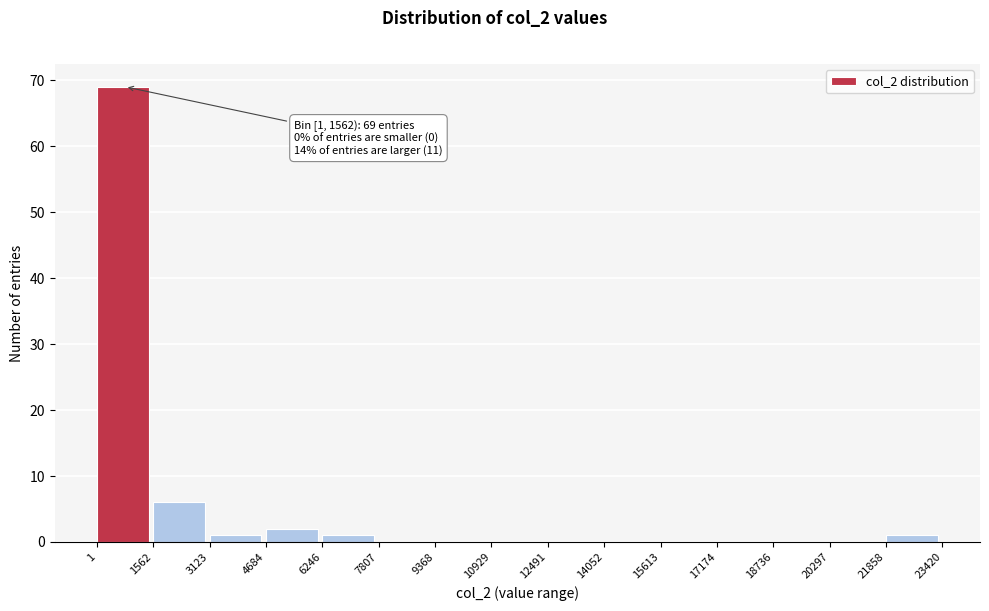

Over which range of the x-axis is the bar tallest?

1 to 1562